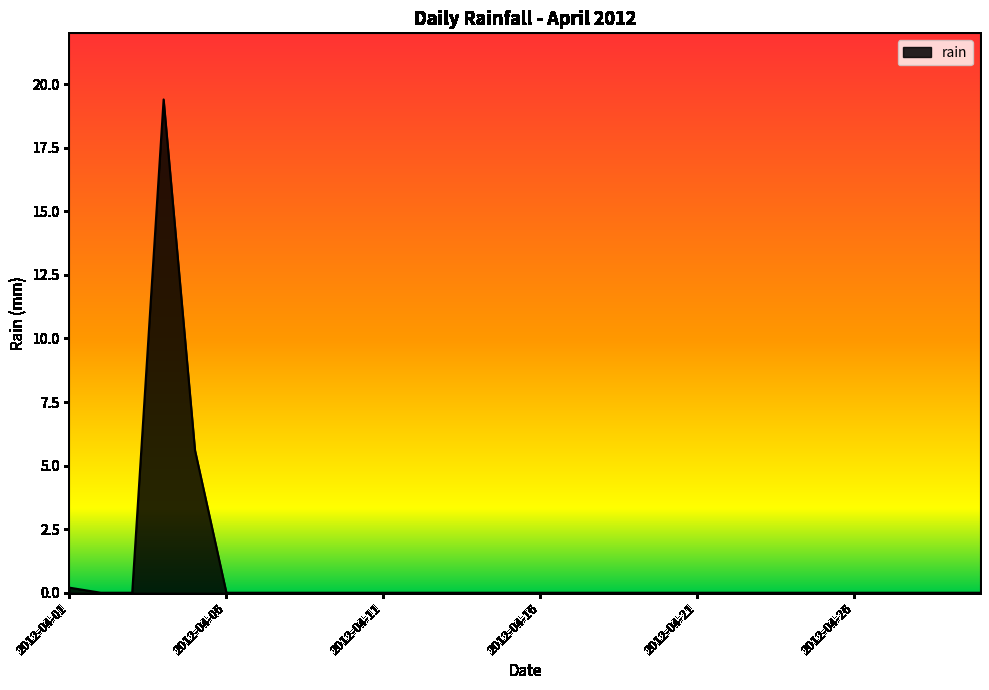

What is the greatest value displayed?

19.4